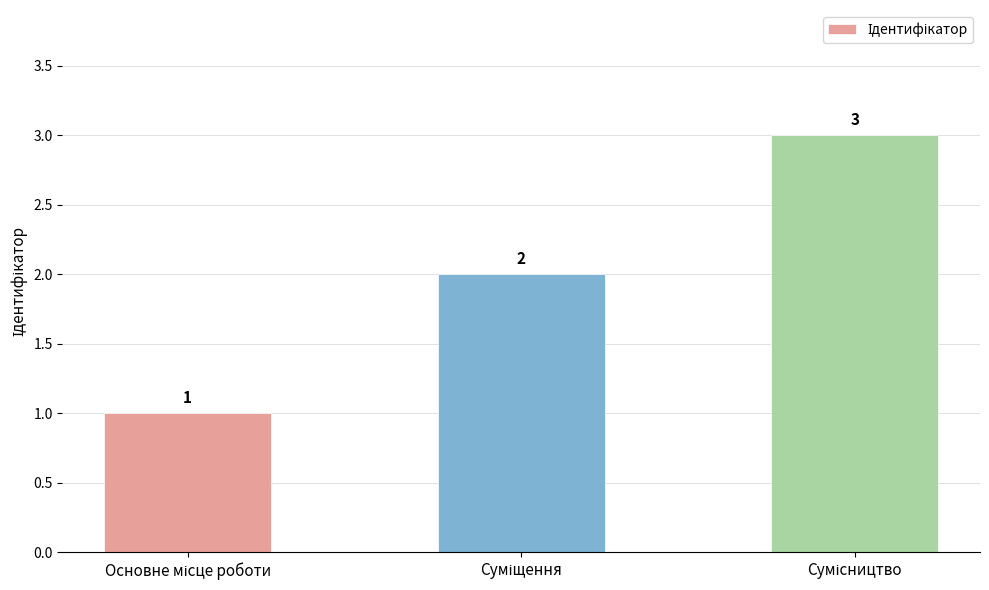

How many bars are there in total?

3